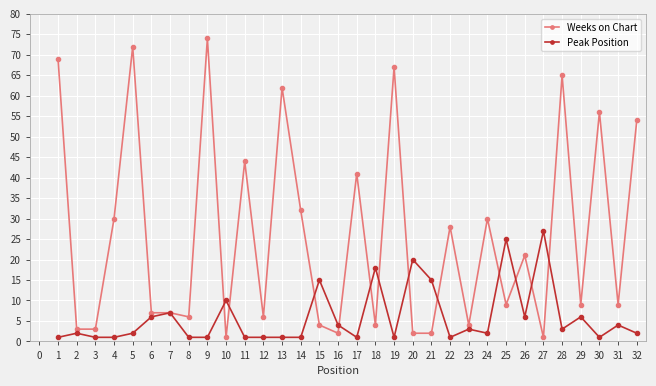

The Peak Position series shows 8 at 4. True or false?

False